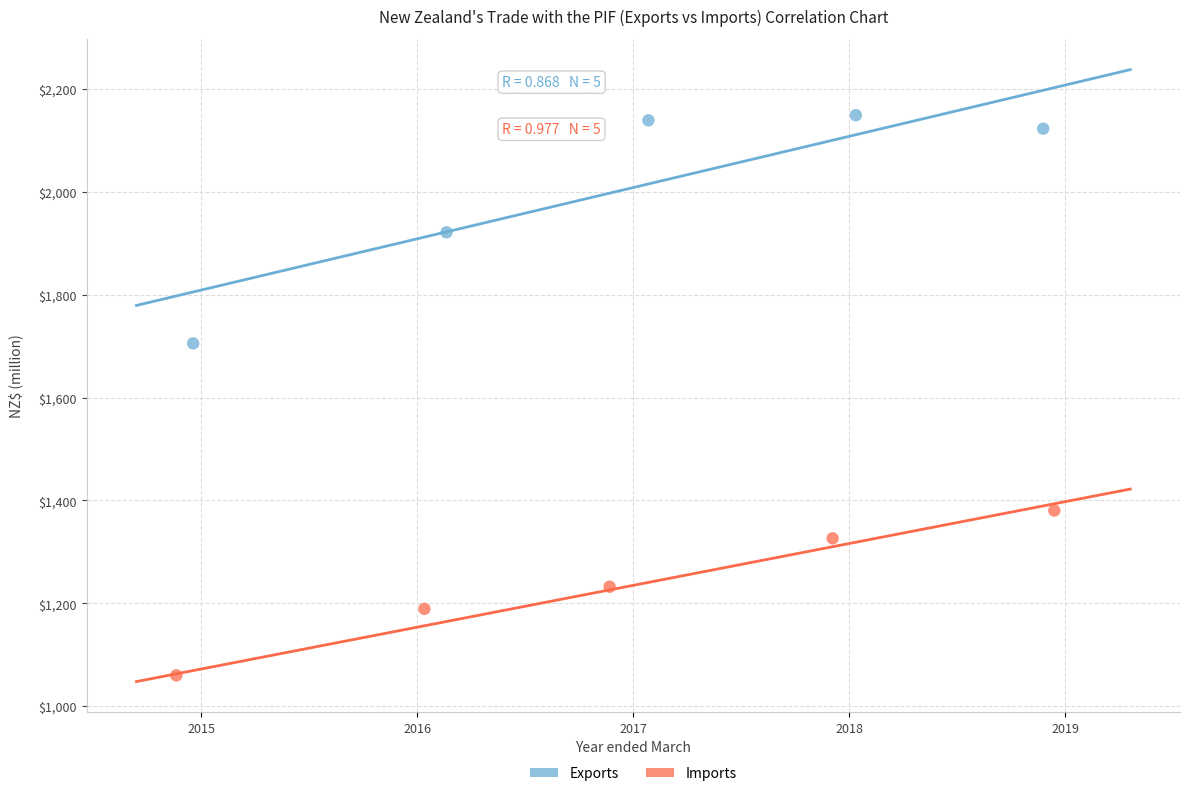

Which series contains the highest Y value?

Exports